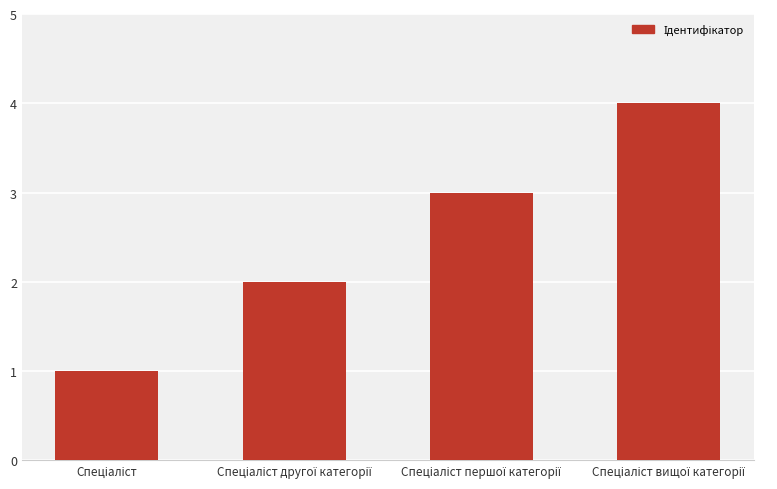

How many data points are less than 3?

2